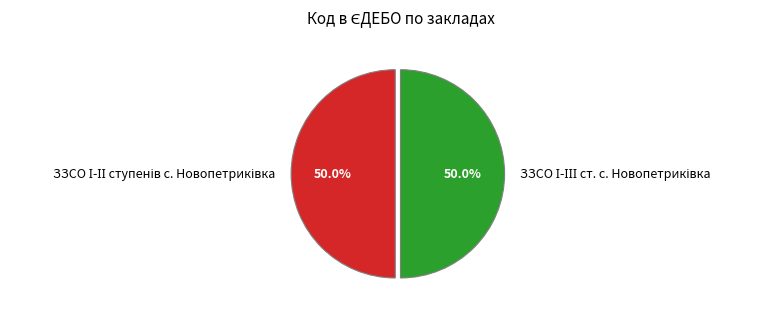

To the nearest percent, what portion does ЗЗСО І-ІІ ступенів с. Новопетриківка represent?

50%